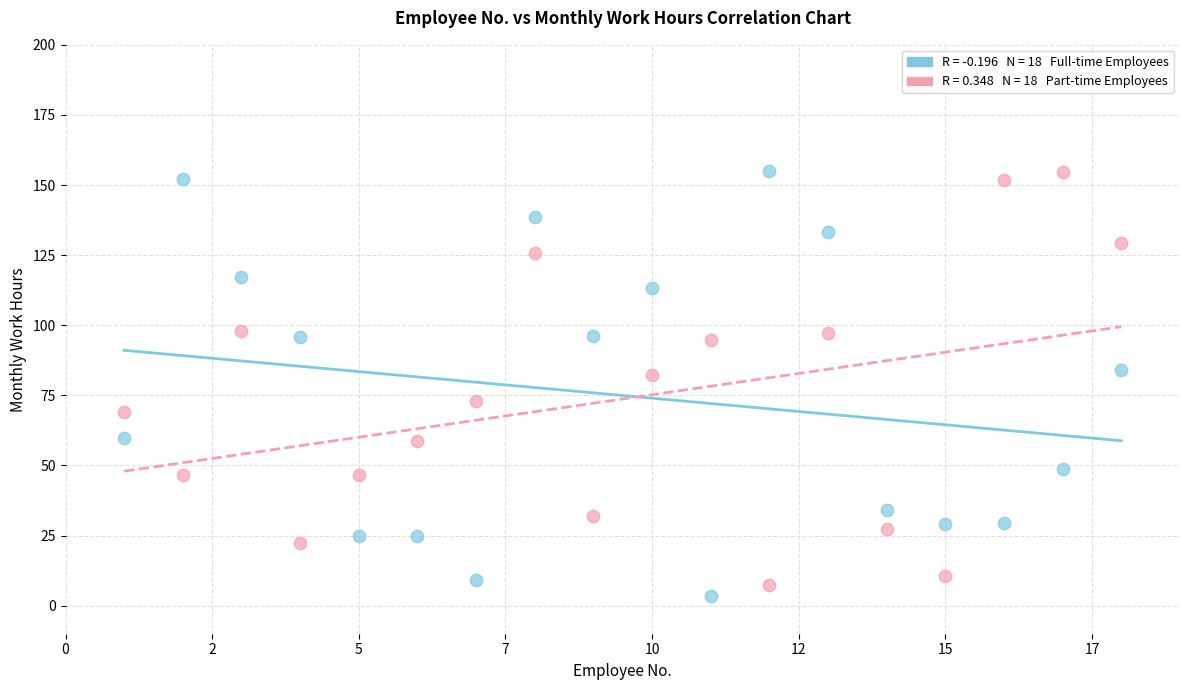

Across all data points, what is the range of Y values (max minus min)?

151.9